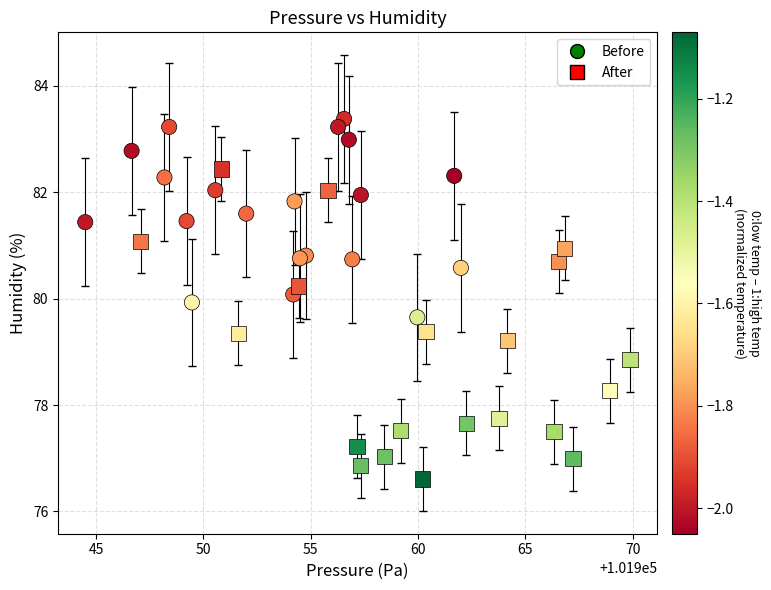

Which series contains the highest Y value?

Before